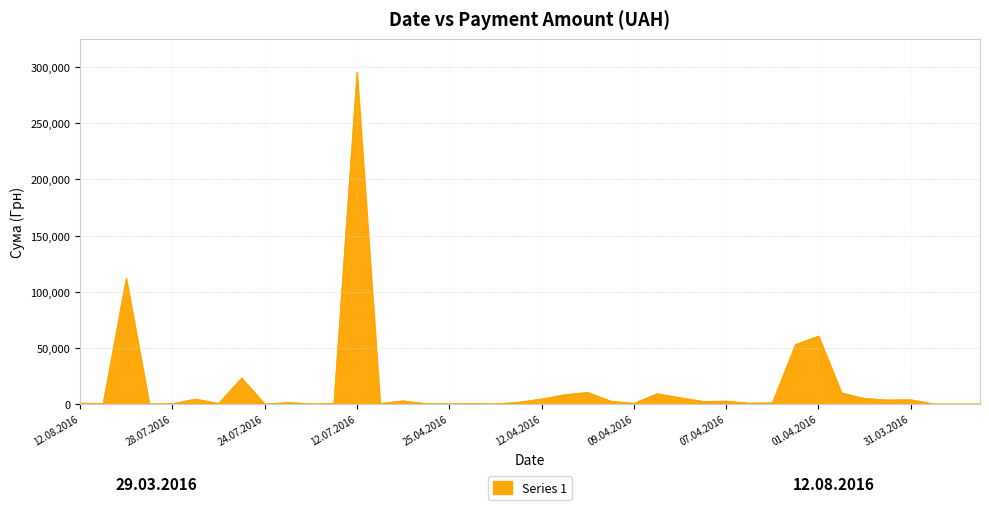

What is the difference between the maximum and minimum values?

295627.4